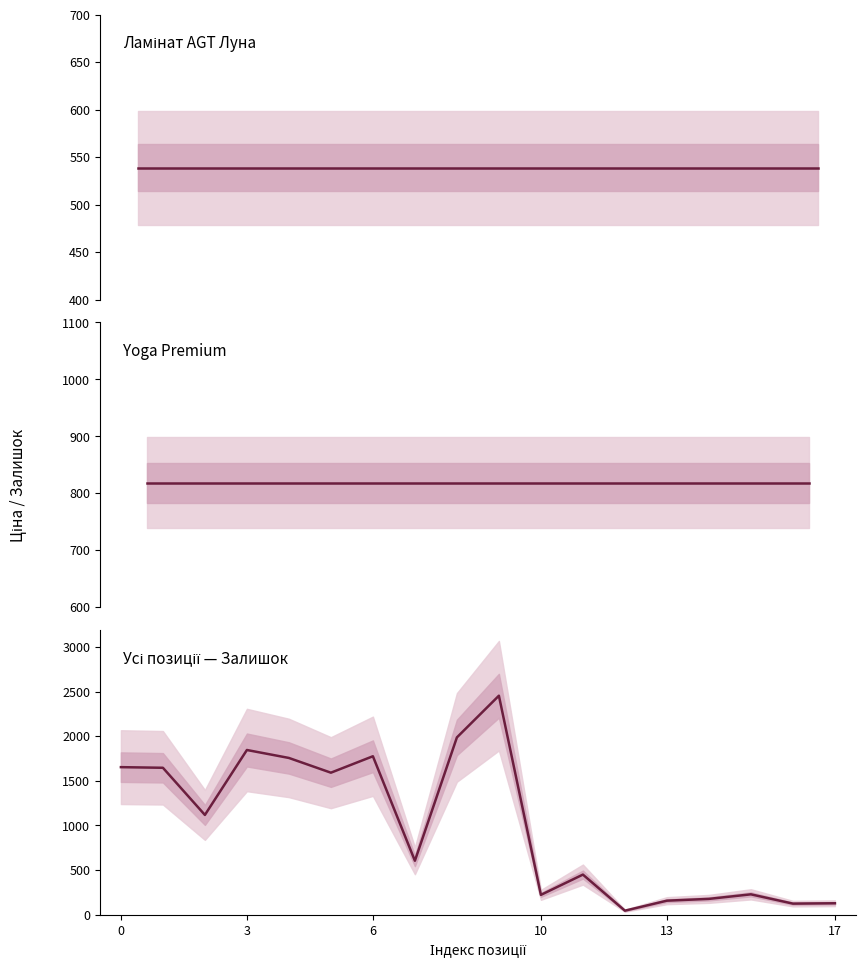

Between 4 and 17, which series saw the biggest shift?

Залишок